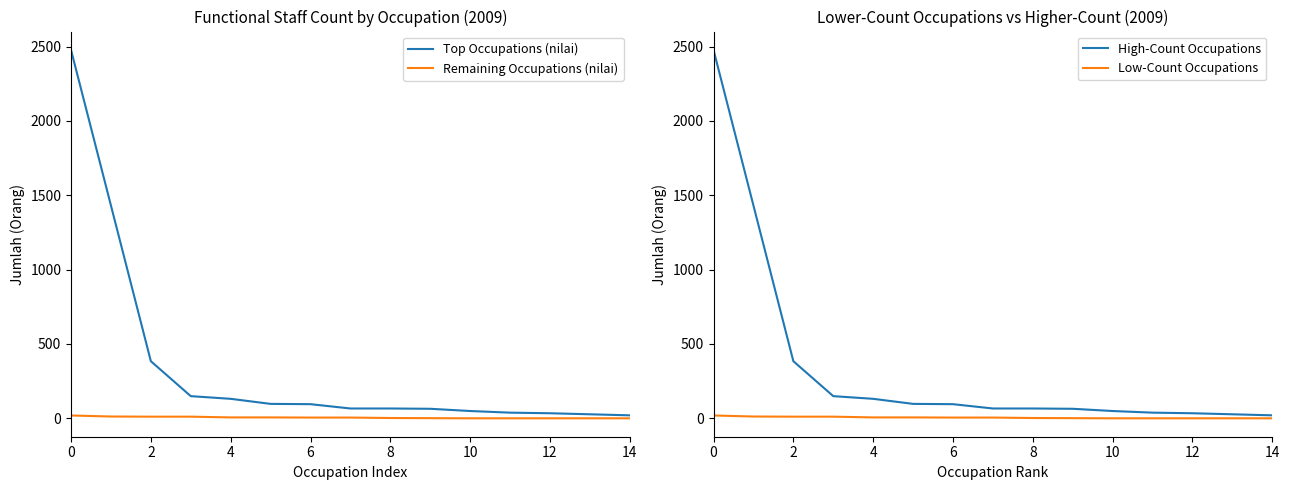

True or false: Top Occupations (nilai) has a value of 59 at 12.

False